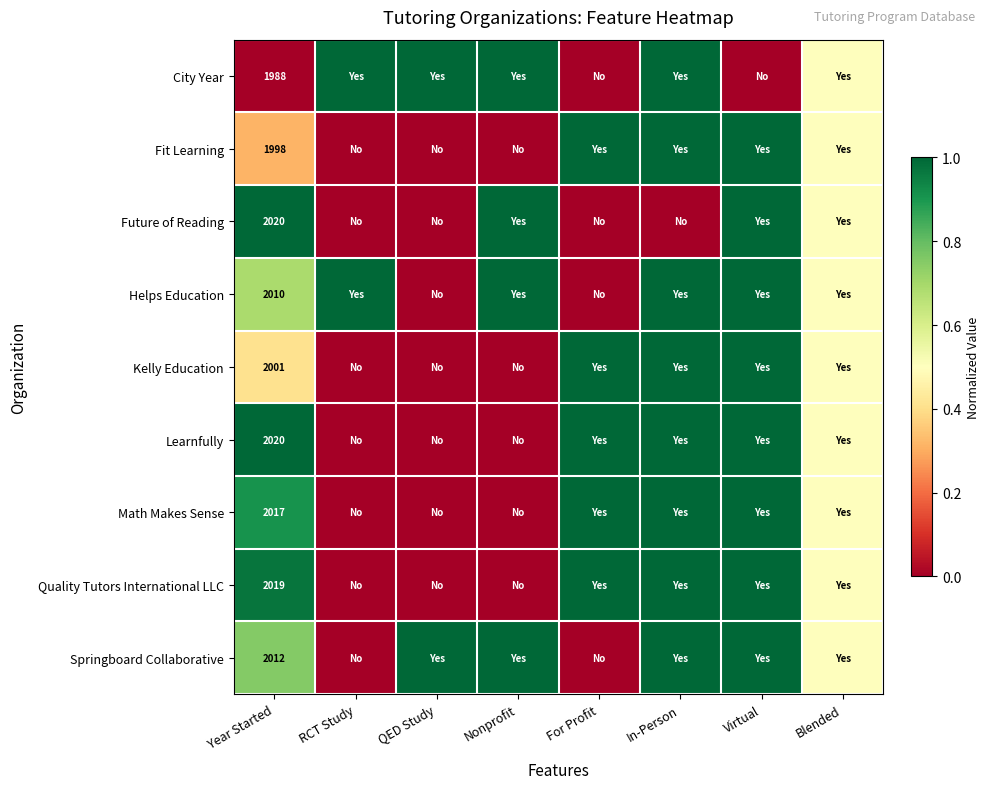

The value of Helps Education at Year Started is 3471.0. True or false?

False